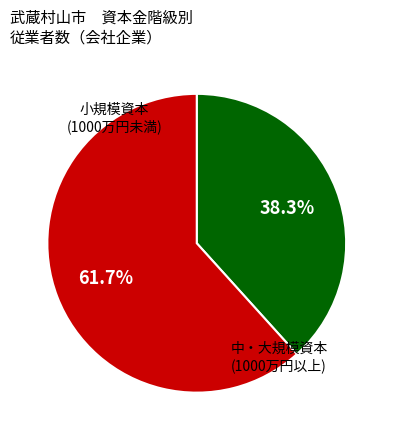

Does any single category account for the majority?

Yes